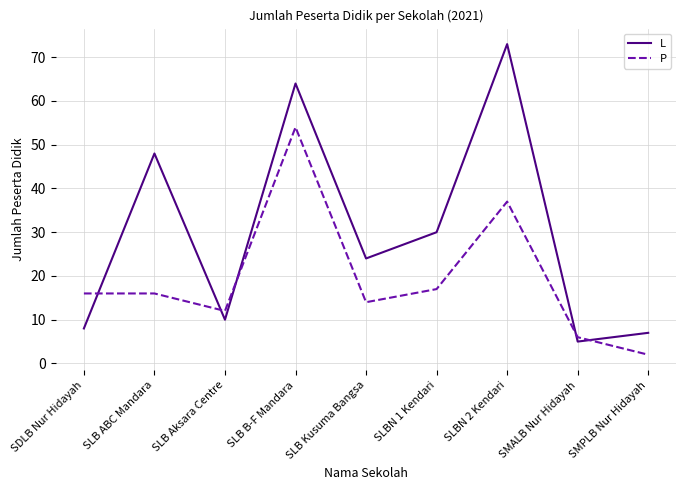

What is the difference between the highest and lowest values at SLB ABC Mandara?

32